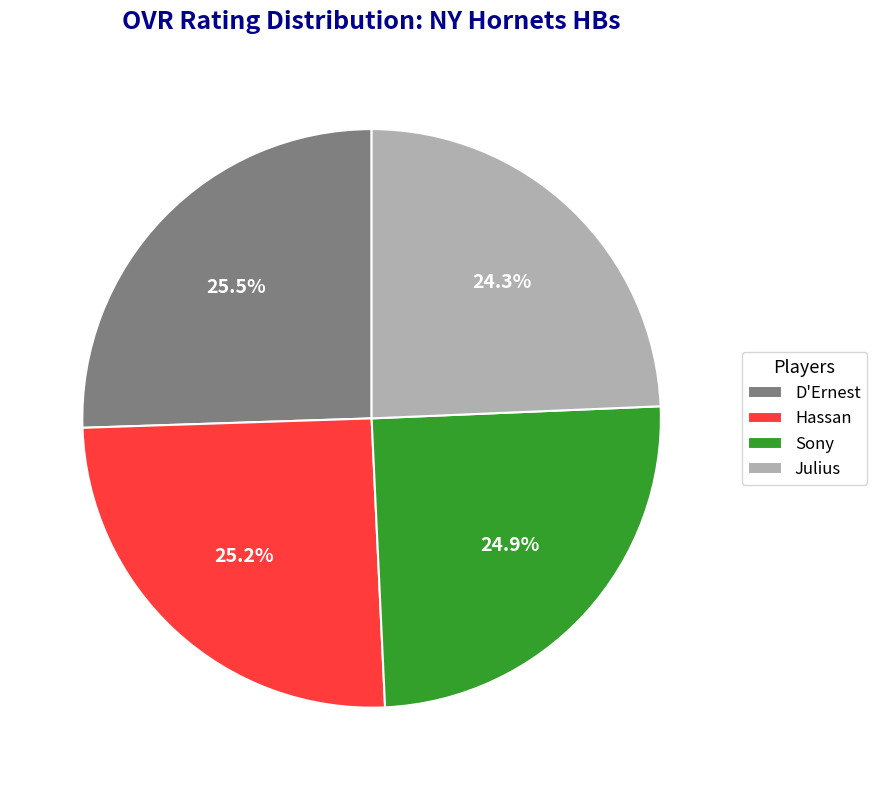

What percentage is NOT represented by Hassan?

74.8%